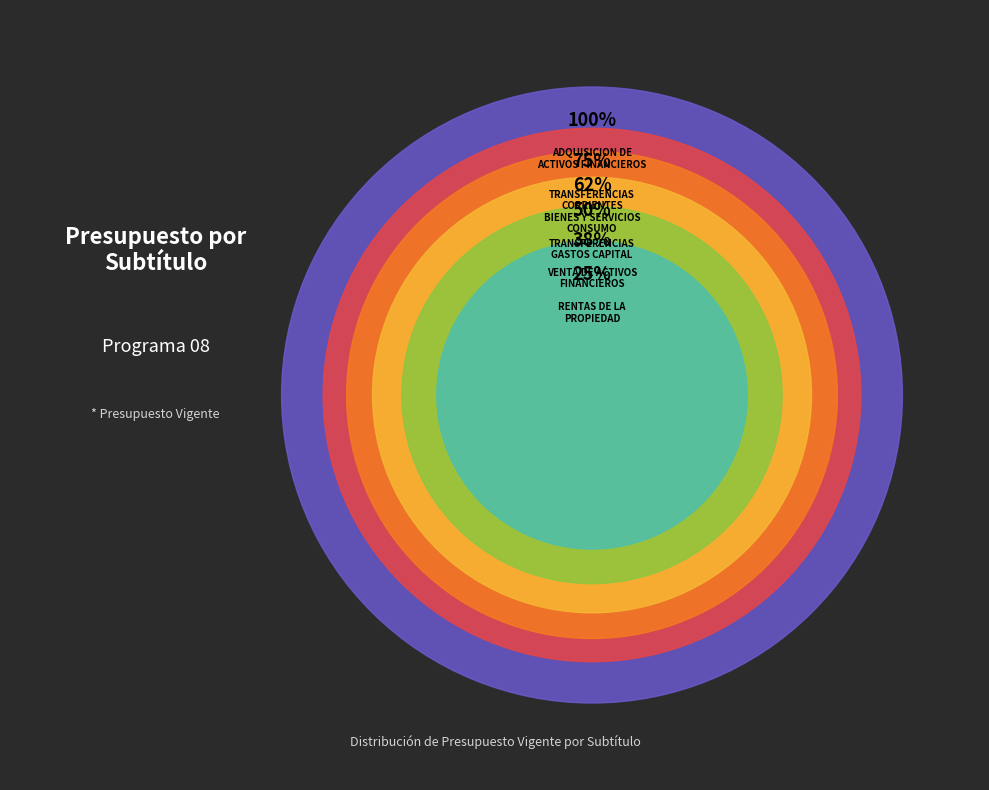

What portion of the pie excludes BIENES Y SERVICIOS DE CONSUMO?

87.5%